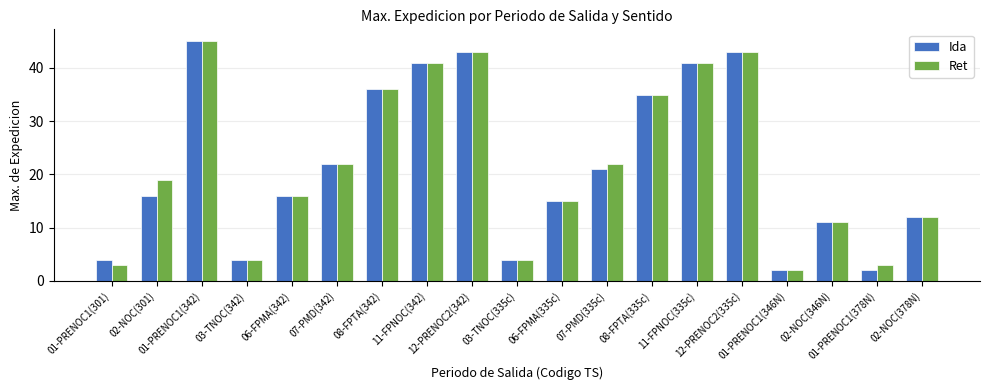

What is the average value of the Ida series?

22